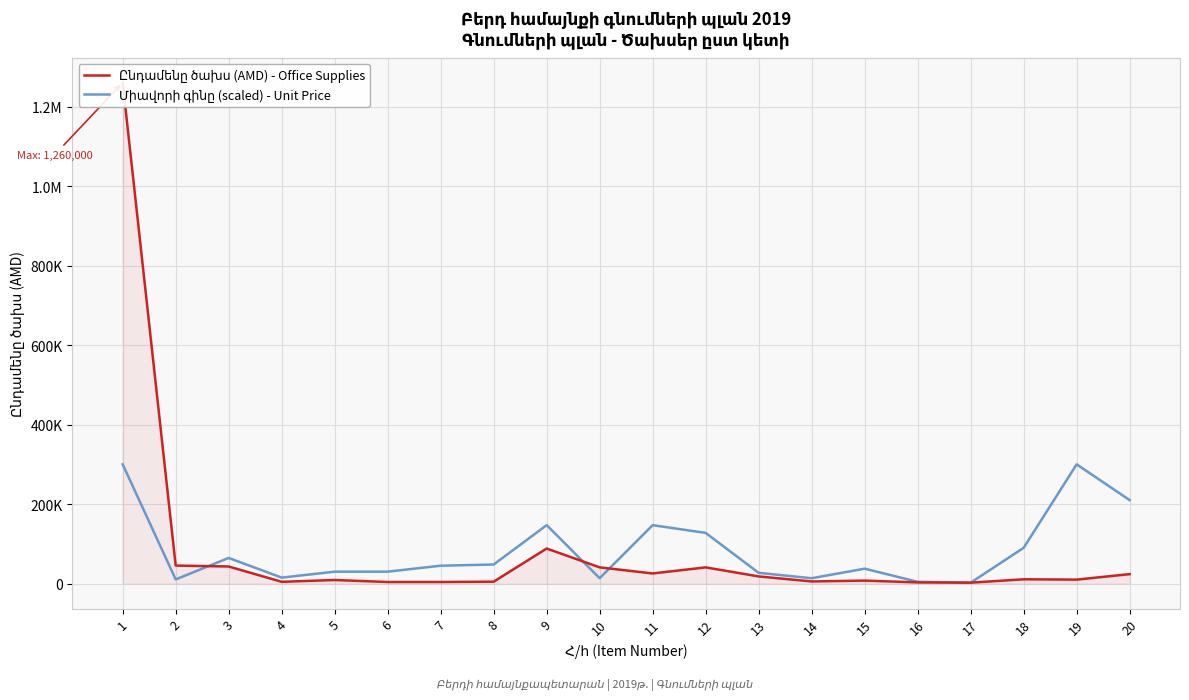

At which label does Ընդամենը ծախս (AMD) - Office Supplies first exceed 10800?

1